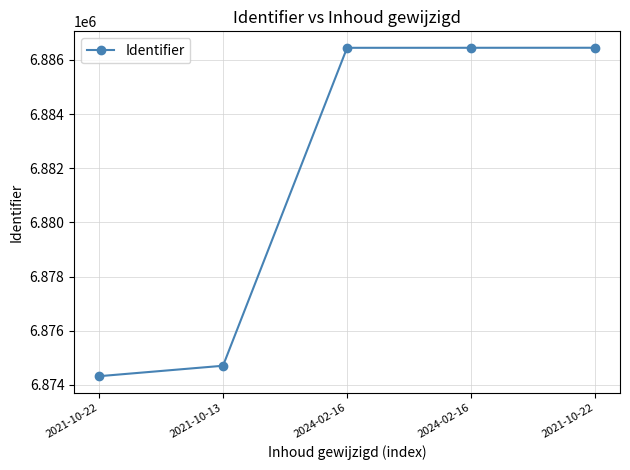

Does the chart display data point markers on the line(s)?

Yes